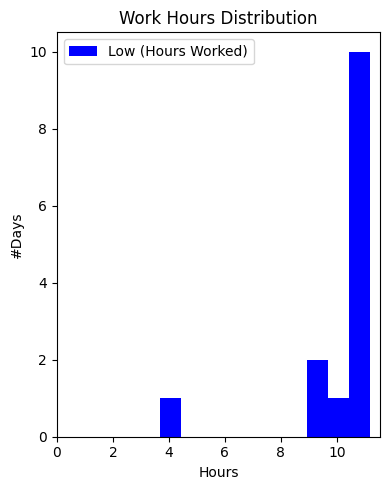

Around what value on the x-axis is the tallest bar? Give the approximate position of its centre, as read against the axis.

10.8